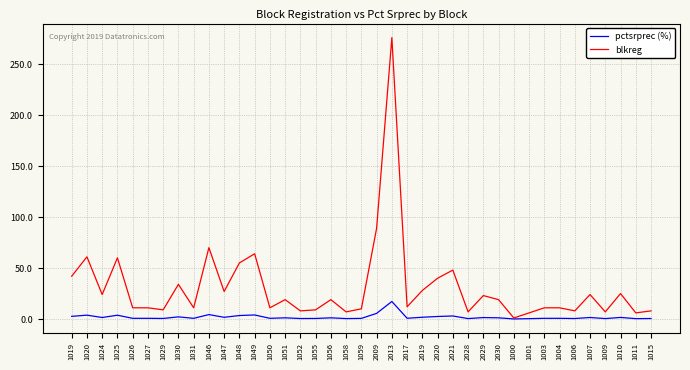

Which series has the largest total across all categories?

blkreg